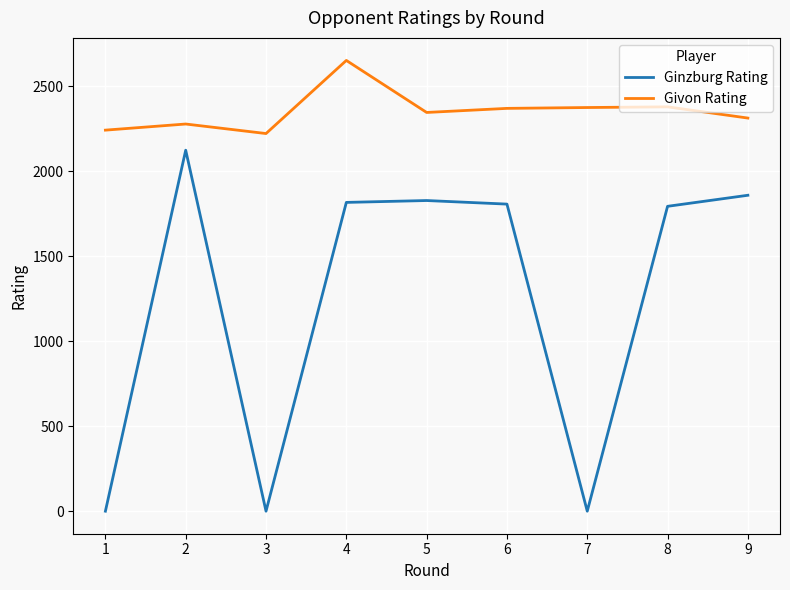

What is the difference between the maximum and minimum values in the Ginzburg Rating series?

2123